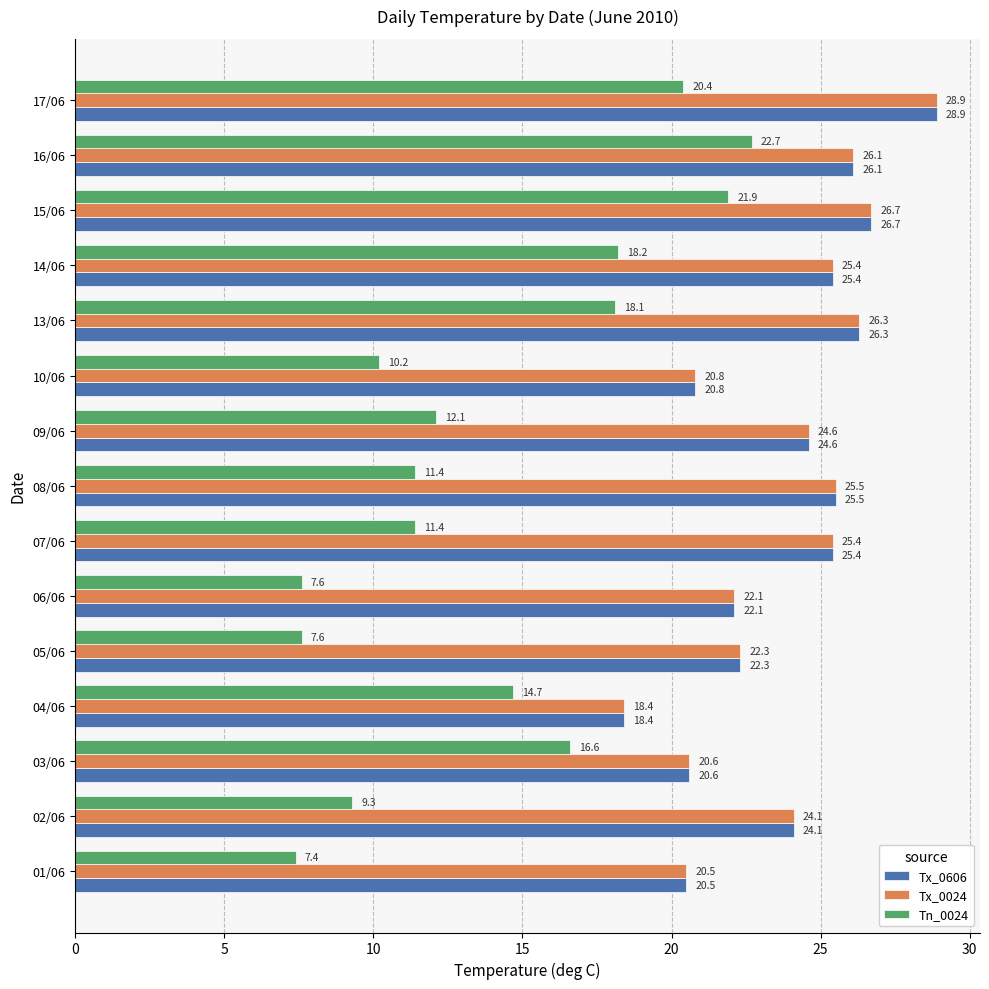

What is the spread (max minus min) of values at 14/06?

7.2